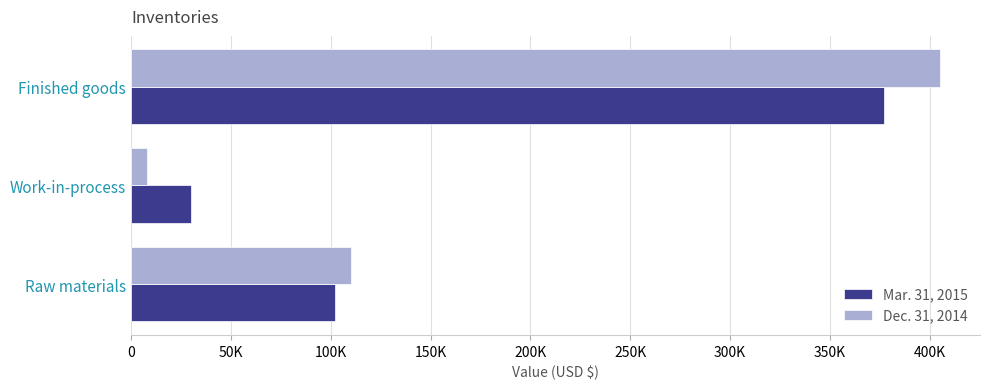

What are all the series names shown in the legend?

Mar. 31, 2015, Dec. 31, 2014